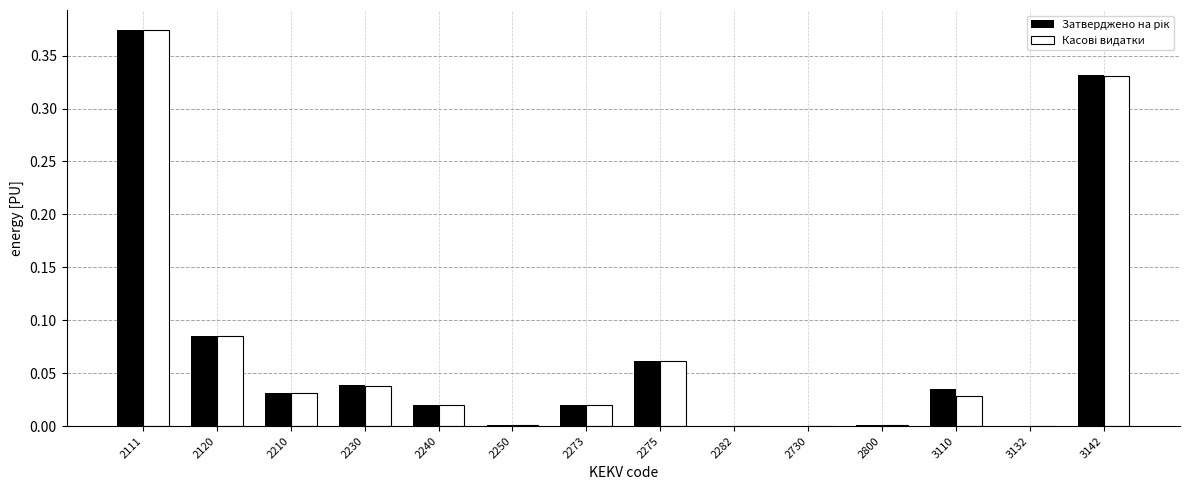

At which category is the sum across all series the highest?

2111